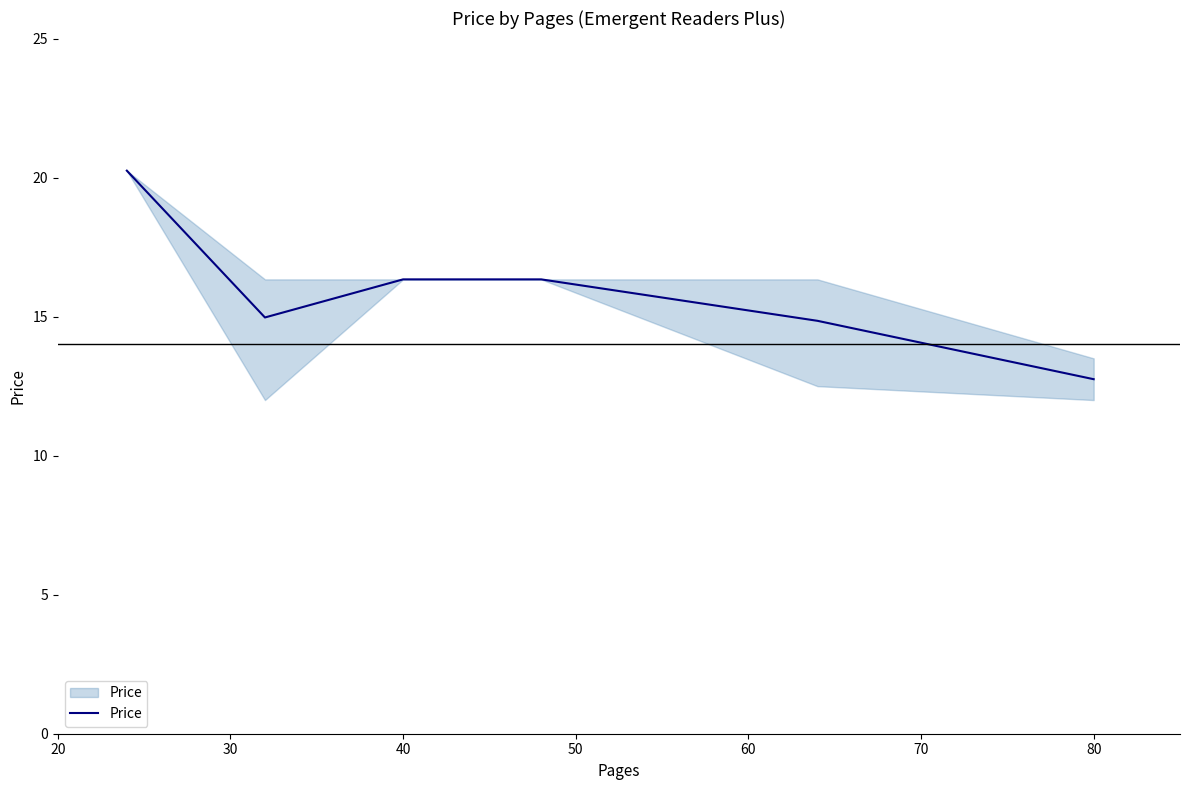

What is the sum of all values?

95.5